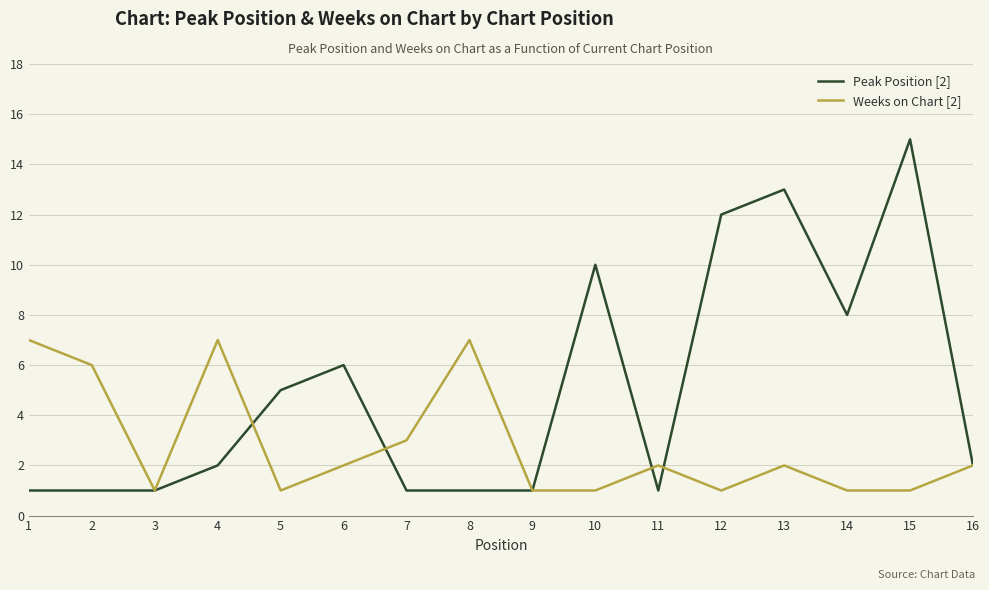

How many categories are shown in the chart?

16